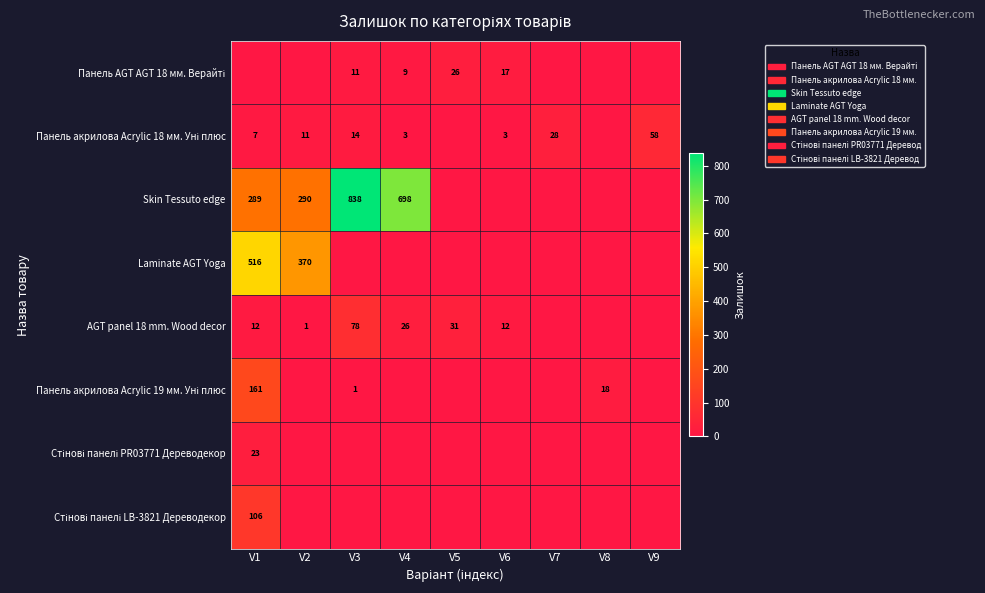

What is the sum of the Панель акрилова Acrylic 19 мм. Уні плюс values at V8 and V2?

18